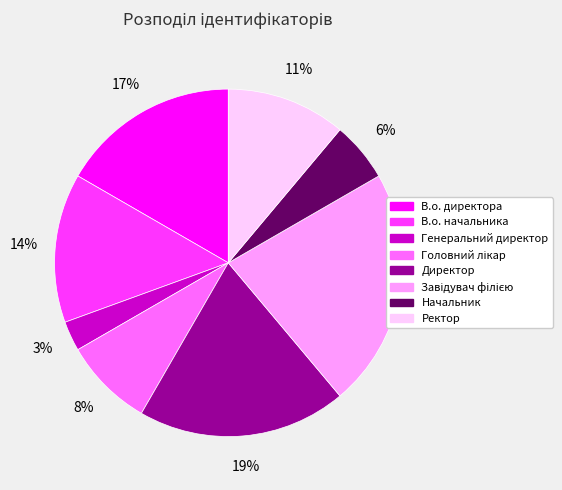

Between В.о. начальника and Ректор, which is larger?

В.о. начальника